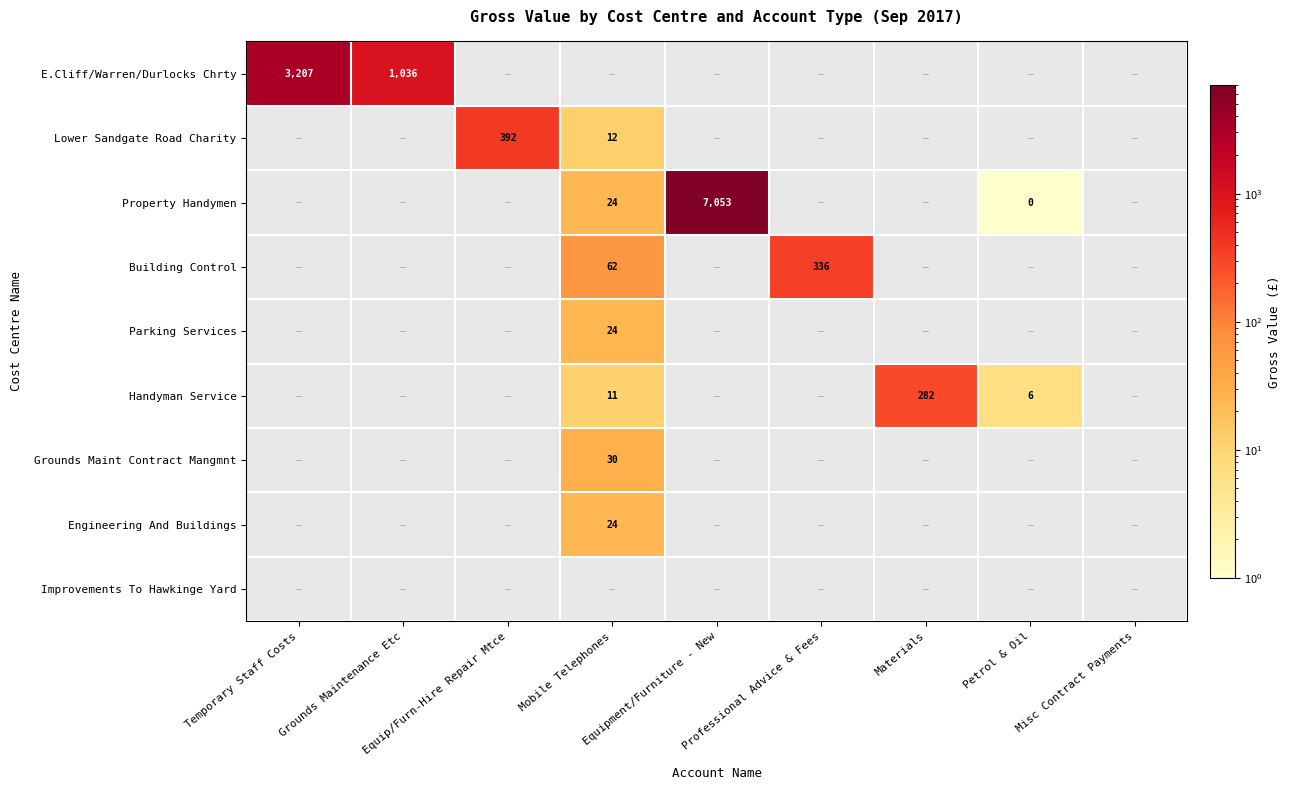

How many values in the Property Handymen series exceed 7052?

1